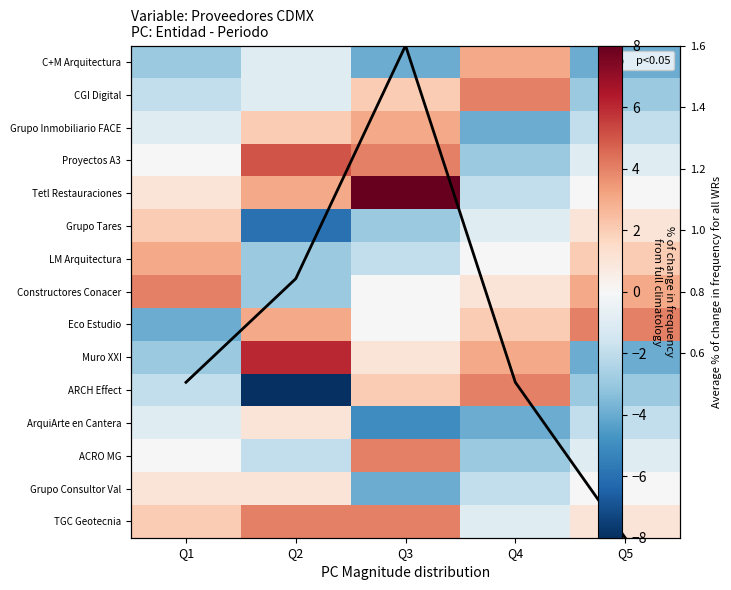

Which category has the highest value in the Proyectos A3 series?

Q2